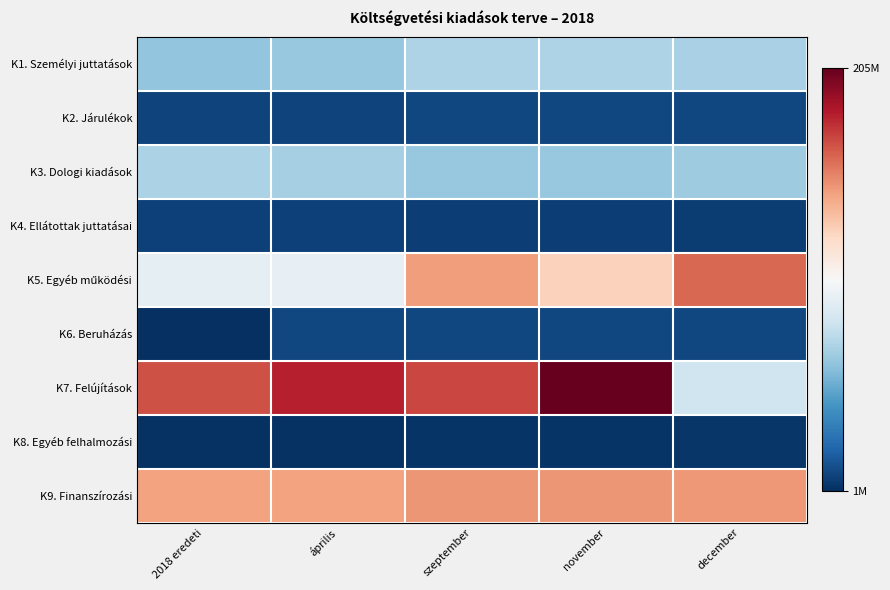

Between november and április, which is larger?

november